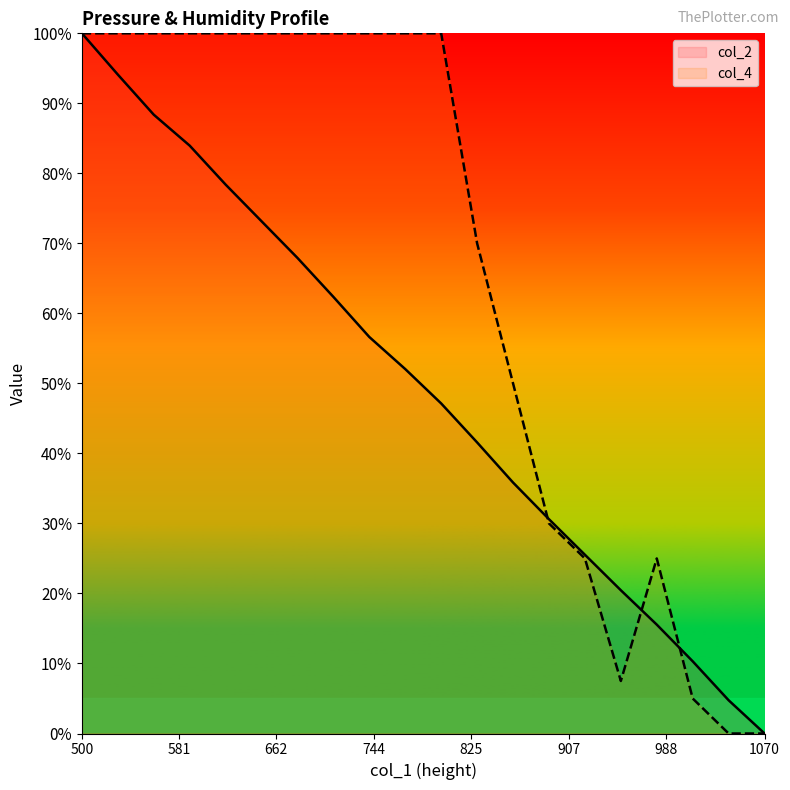

At which category is the sum across all series the highest?

500